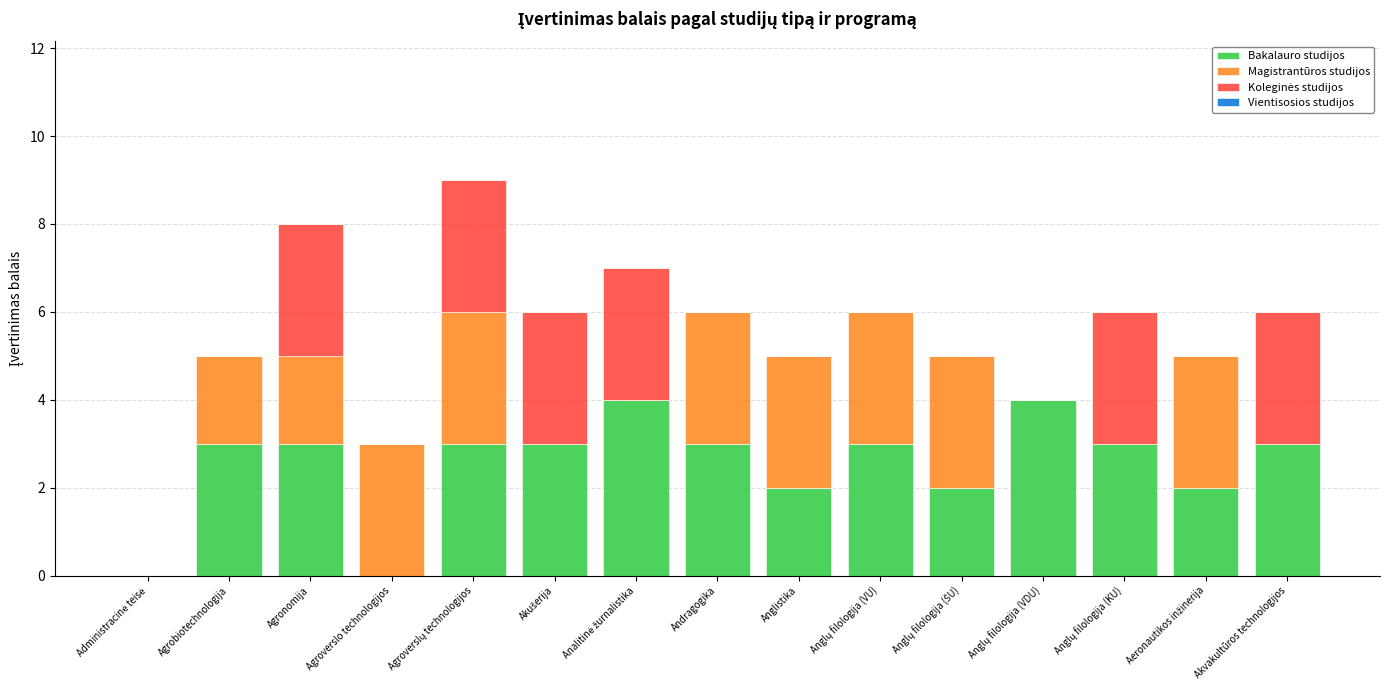

What is the difference between the maximum and minimum values in the Magistrantūros studijos series?

3